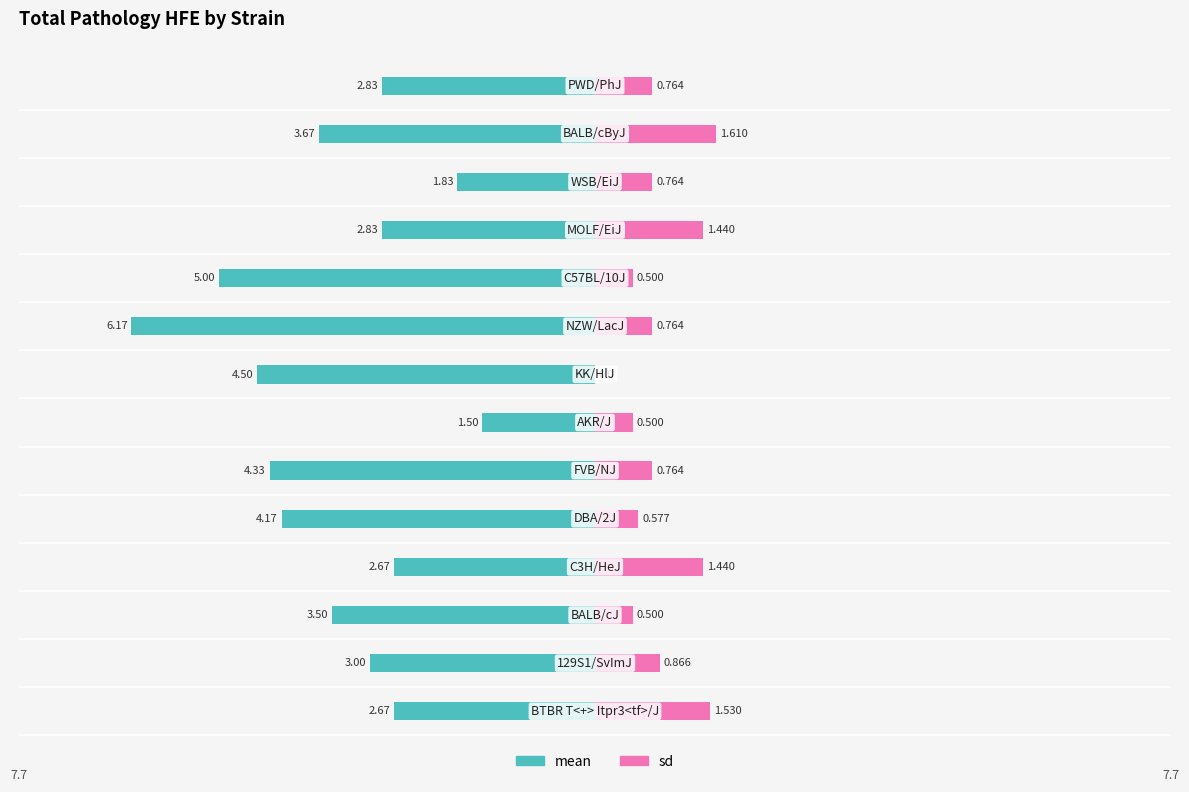

Are the bars grouped side by side (vs. stacked)?

Yes